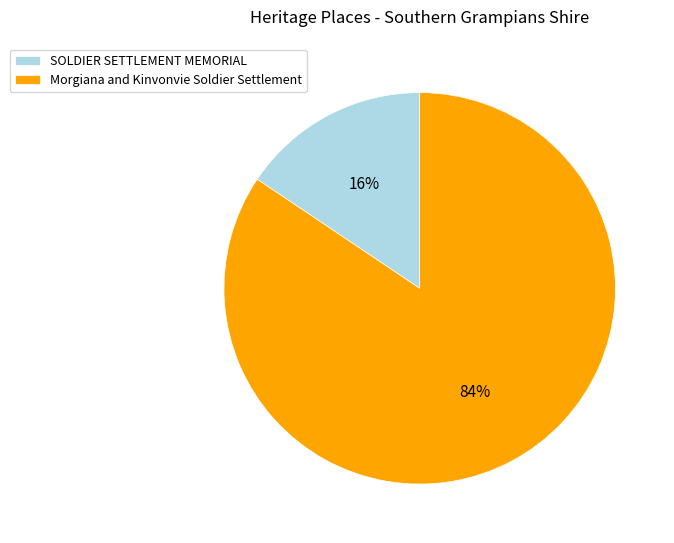

Rank the categories by value from highest to lowest.

Morgiana and Kinvonvie Soldier Settlement, SOLDIER SETTLEMENT MEMORIAL